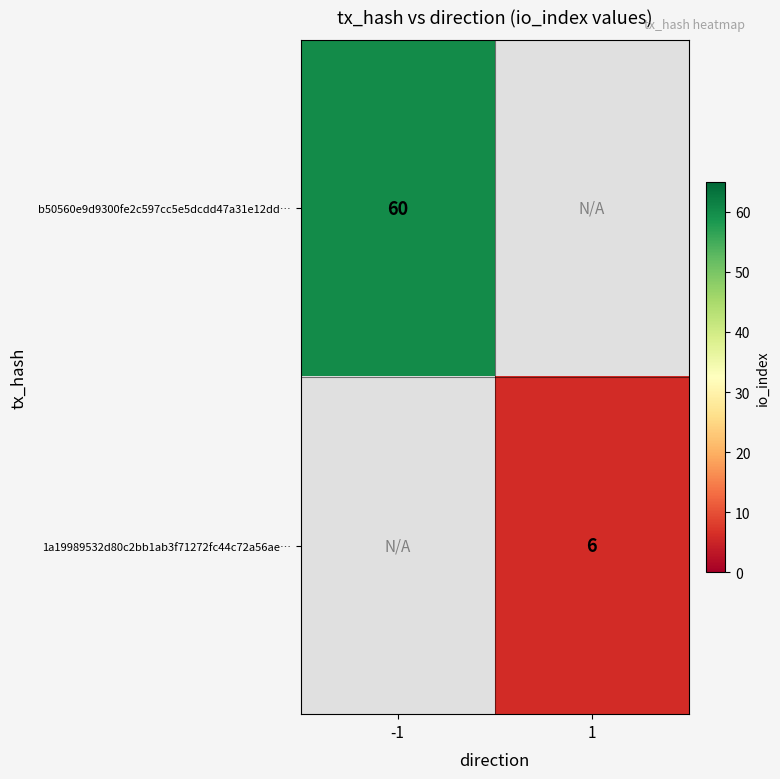

Is the value of 1a19989532d80c2bb1ab3f71272fc44c72a56ae… at 1 greater than the value of b50560e9d9300fe2c597cc5e5dcdd47a31e12dd… at -1?

No